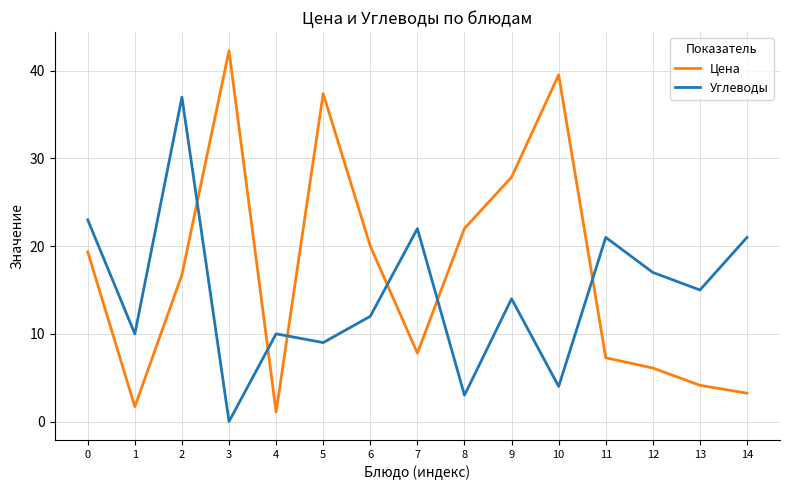

What is the spread (max minus min) of values at 5?

28.4